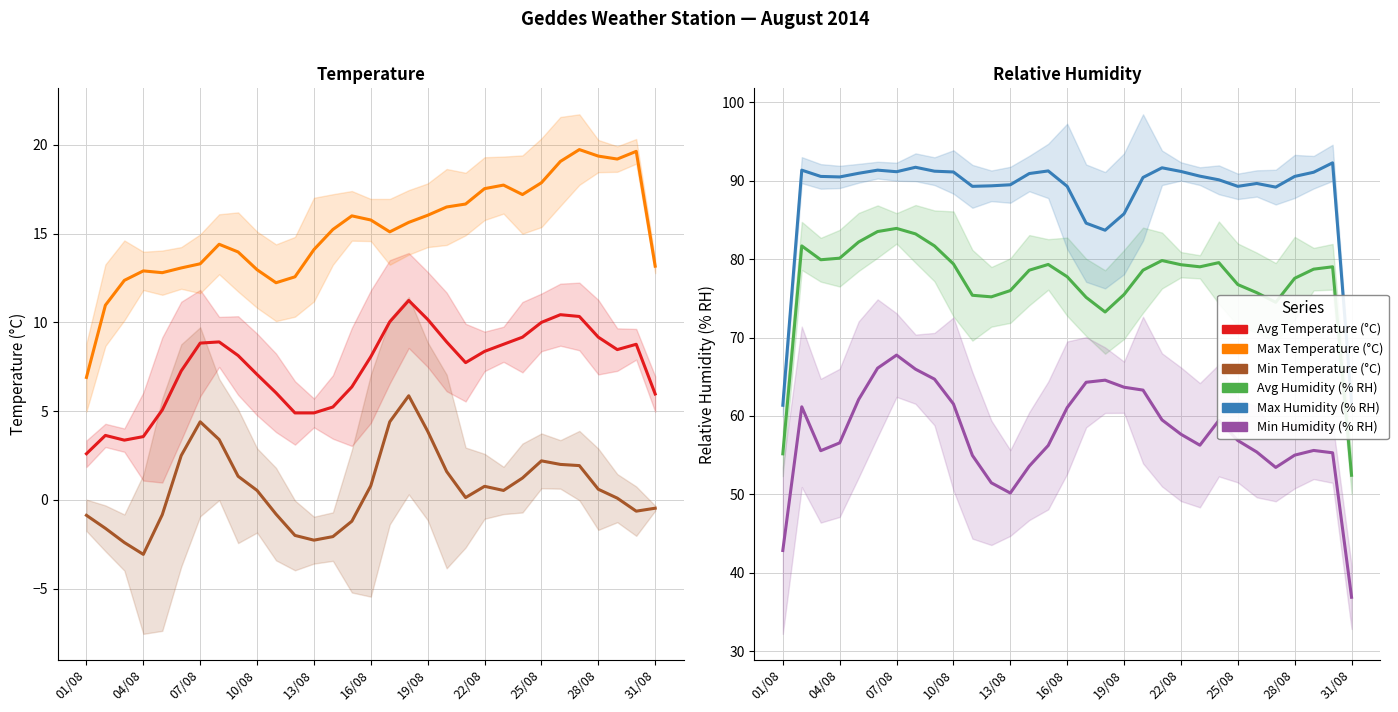

What are all the series names shown in the legend?

Avg Temperature (°C), Max Temperature (°C), Min Temperature (°C), Avg Humidity (% RH), Max Humidity (% RH), Min Humidity (% RH)